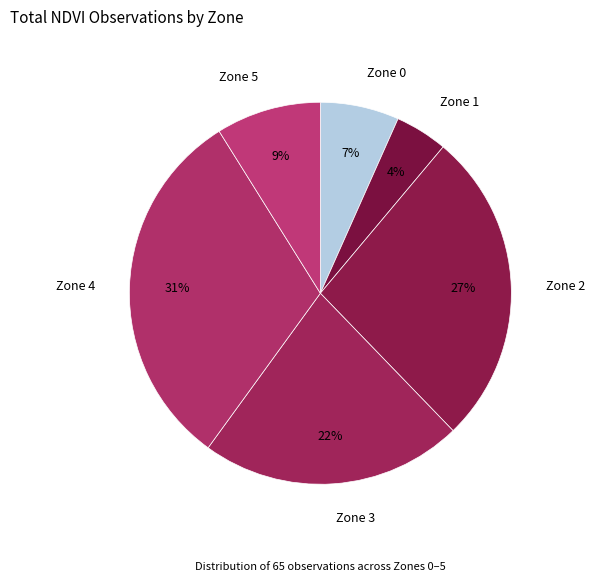

Which has a higher value, Zone 0 or Zone 2?

Zone 2